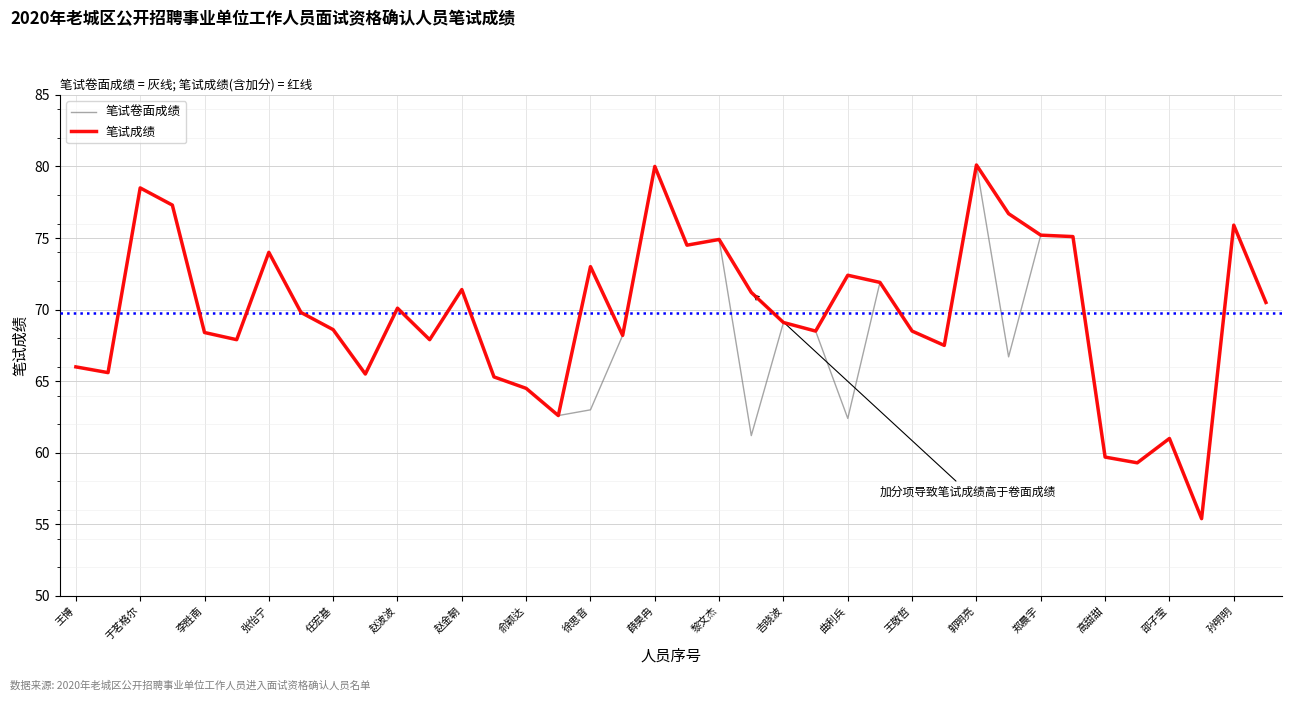

What is the maximum value for 笔试成绩?

80.1